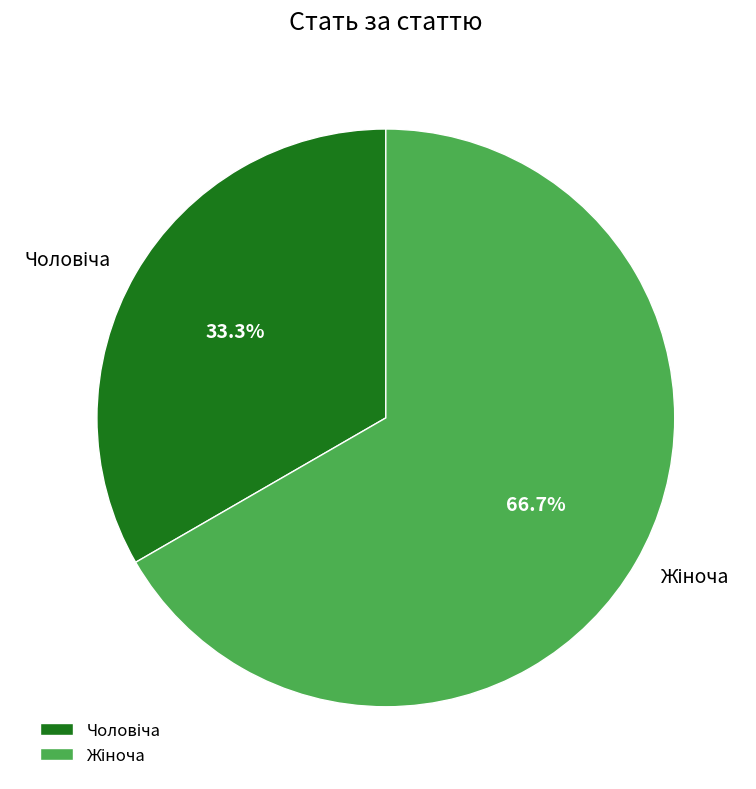

Does any single category account for the majority?

Yes